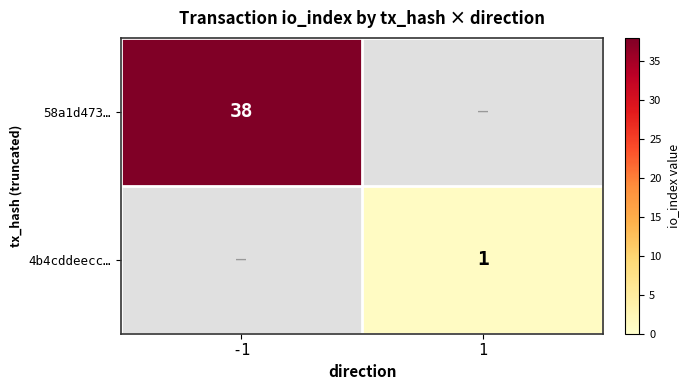

How many categories are shown in the chart?

2